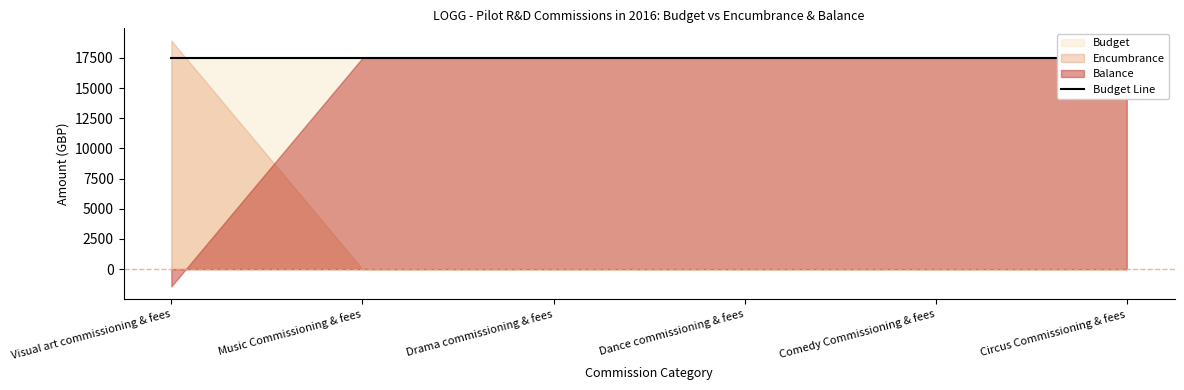

What is the smallest value displayed?

-1433.7